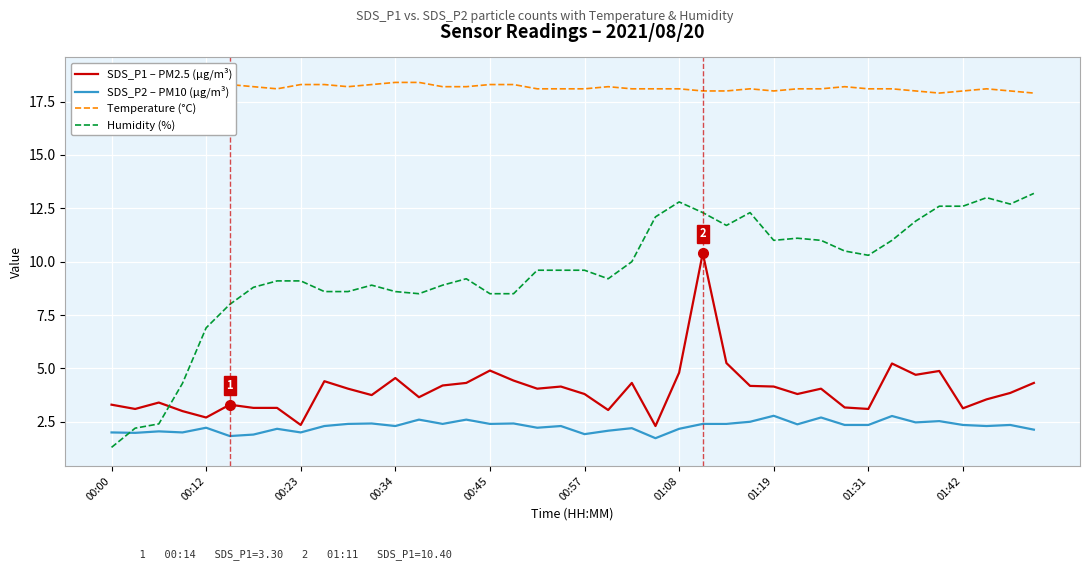

How many data points in Temperature (°C) are less than 18?

2